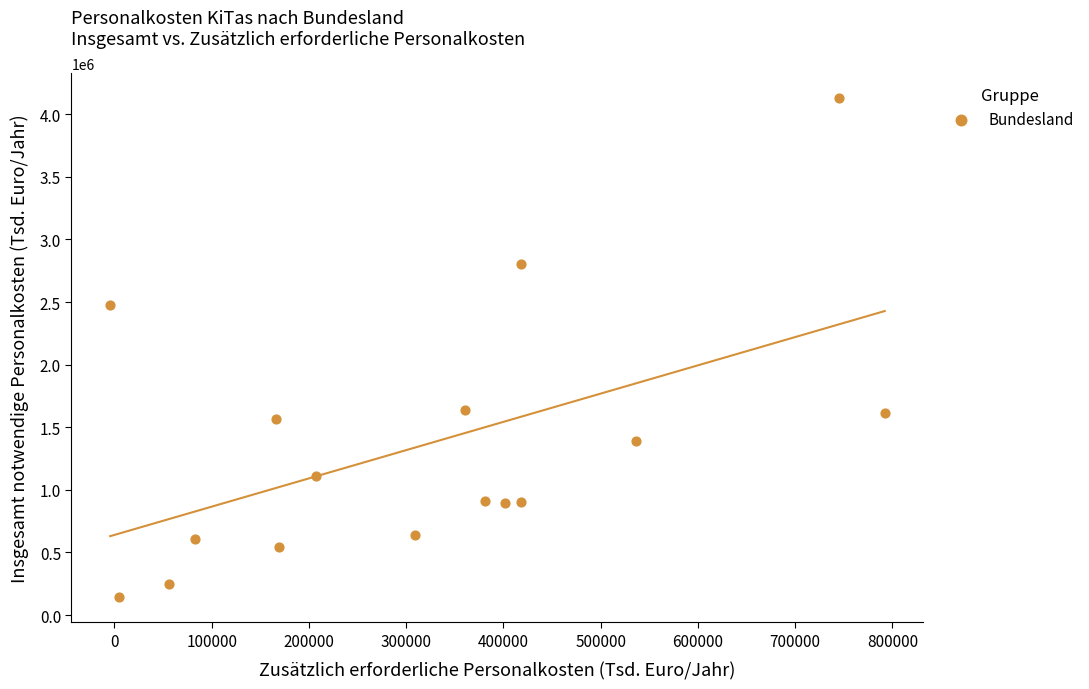

What Y value in the scatter plot is closest to 2136143?

2478676.3